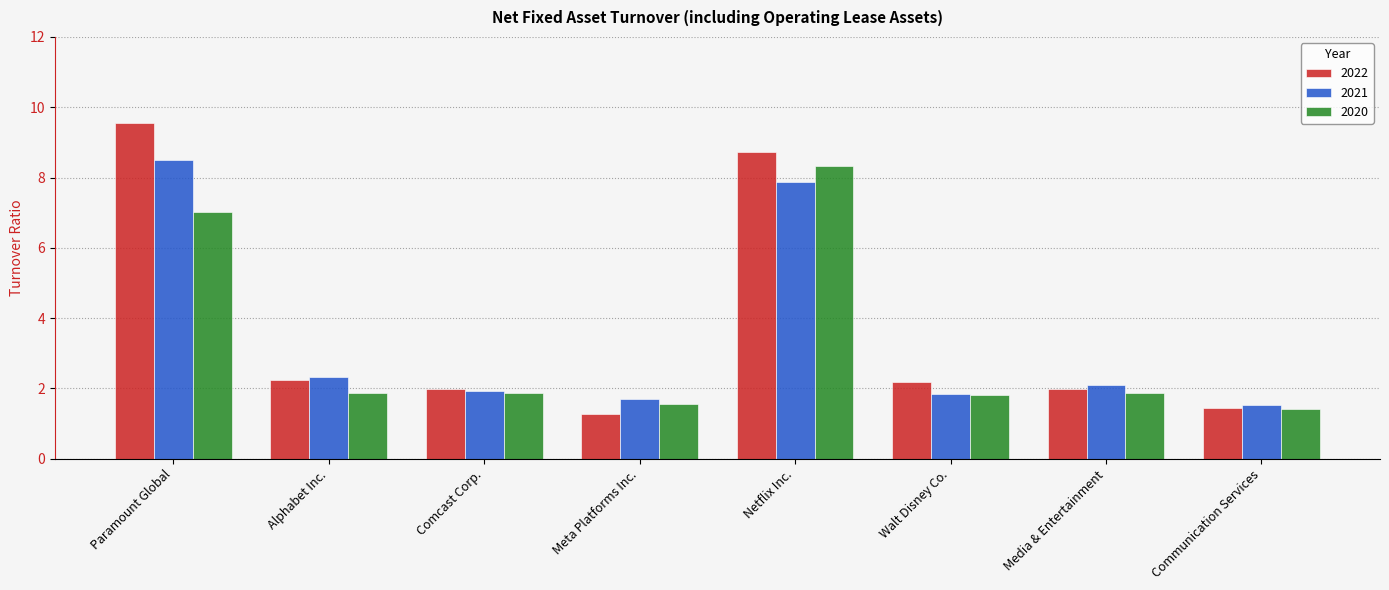

At which label does 2021 first exceed 2?

Paramount Global